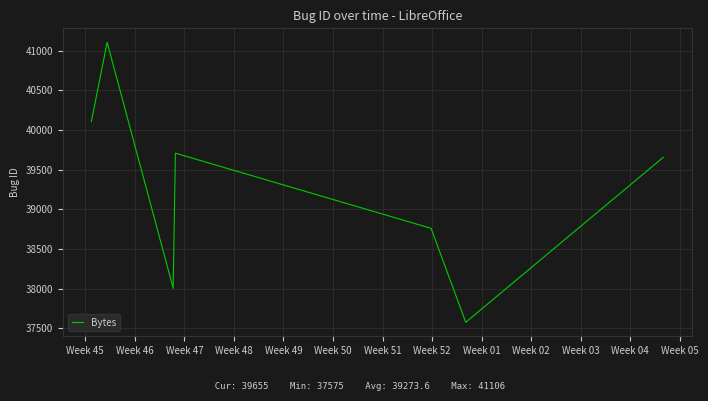

What is the difference between the maximum and minimum values?

3531